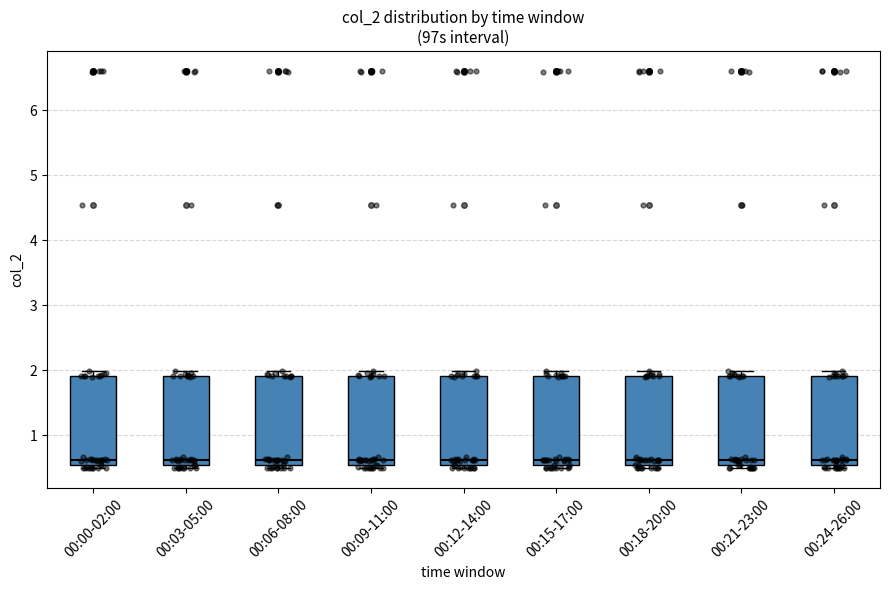

Where is the lower edge of the box for 00:18-20:00 on the y-axis? The values are not printed on the chart, so give them approximately, as read against the axis.

0.5